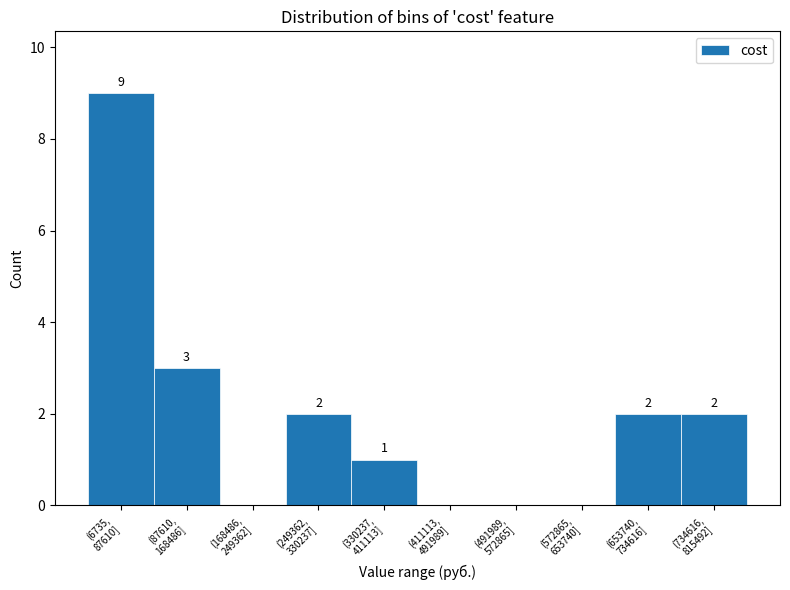

How many values are between 0 and 2?

8